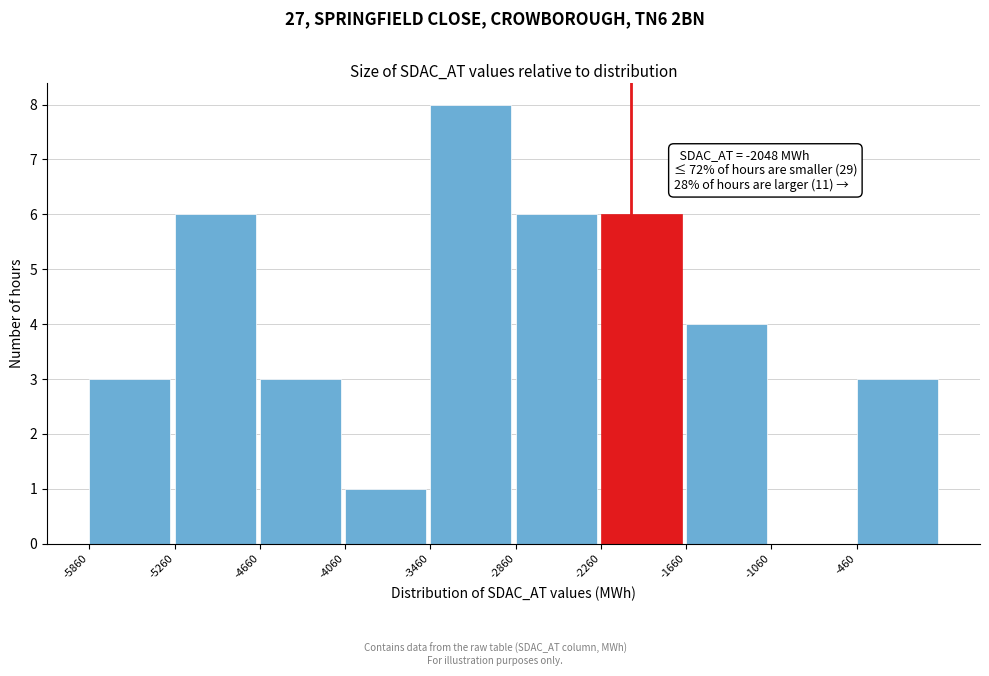

Which range on the x-axis has the tallest bar?

-3460 to -2860